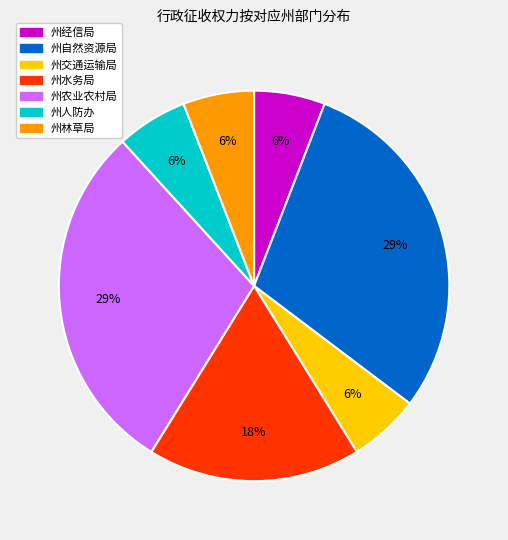

To the nearest percent, what portion does 州交通运输局 represent?

6%